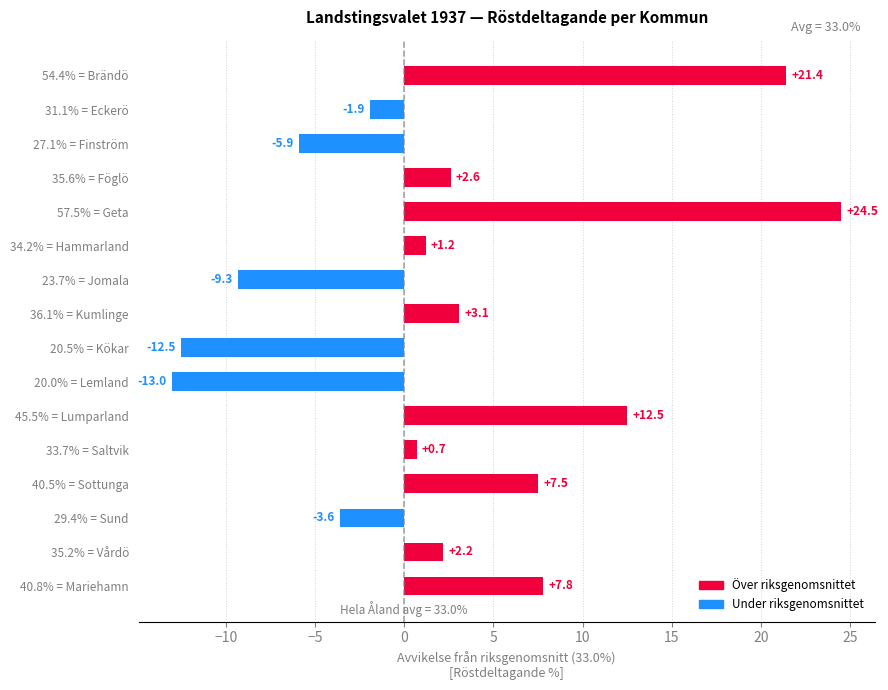

What is the difference between the values at 45.5% = Lumparland and 29.4% = Sund?

16.1